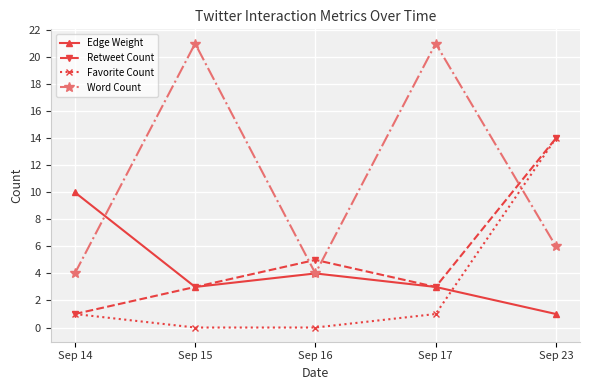

Is this an area chart (filled region under the line)?

No